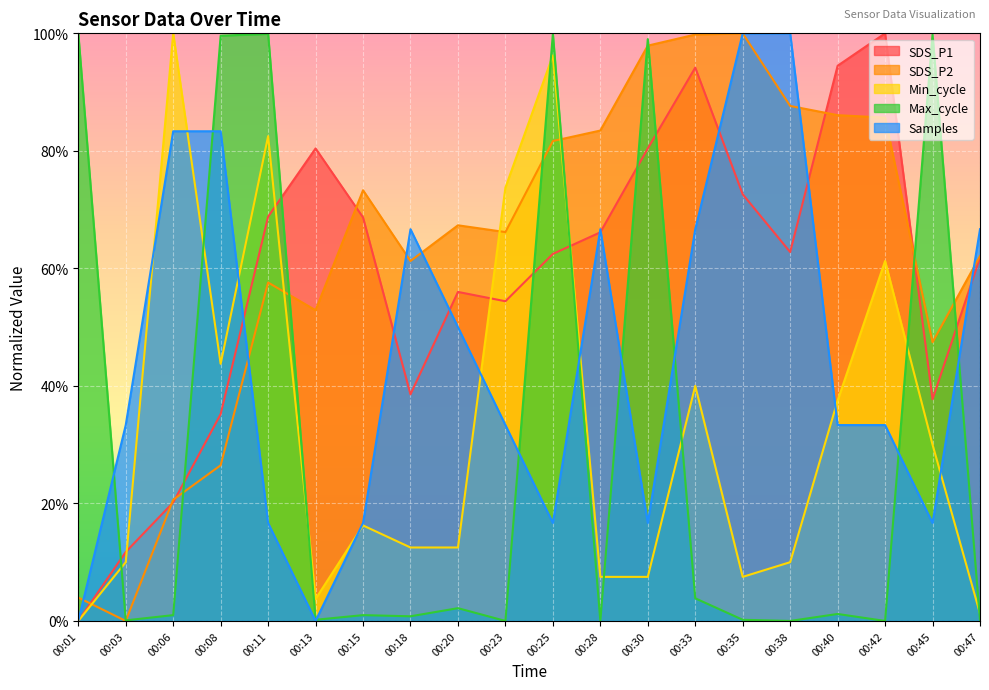

Reading right to left, list all the values displayed in this chart.

SDS_P1: 0.6	0.4	1.0	0.9	0.6	0.7	0.9	0.8	0.7	0.6	0.5	0.6	0.4	0.7	0.8	0.7	0.4	0.2	0.1	0.0
SDS_P2: 0.6	0.5	0.9	0.9	0.9	1.0	1.0	1.0	0.8	0.8	0.7	0.7	0.6	0.7	0.5	0.6	0.3	0.2	0.0	0.0
Min_cycle: 0.0	0.3	0.6	0.4	0.1	0.1	0.4	0.1	0.1	1.0	0.7	0.1	0.1	0.2	0.0	0.8	0.4	1.0	0.1	0.0
Max_cycle: 0.0	1.0	0.0	0.0	0.0	0.0	0.0	1.0	0.0	1.0	0.0	0.0	0.0	0.0	0.0	1.0	1.0	0.0	0.0	1.0
Samples: 0.7	0.2	0.3	0.3	1.0	1.0	0.7	0.2	0.7	0.2	0.3	0.5	0.7	0.2	0.0	0.2	0.8	0.8	0.3	0.0